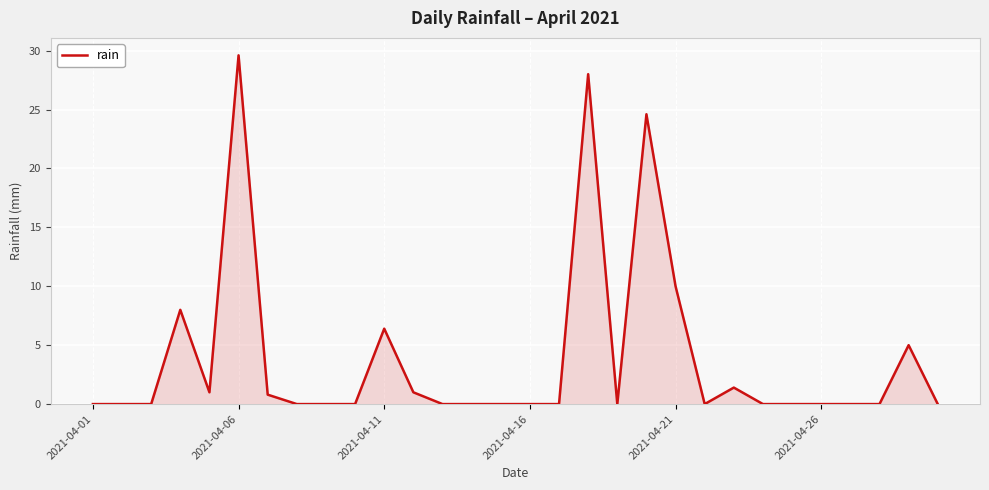

What is the difference between the maximum and minimum values?

29.6